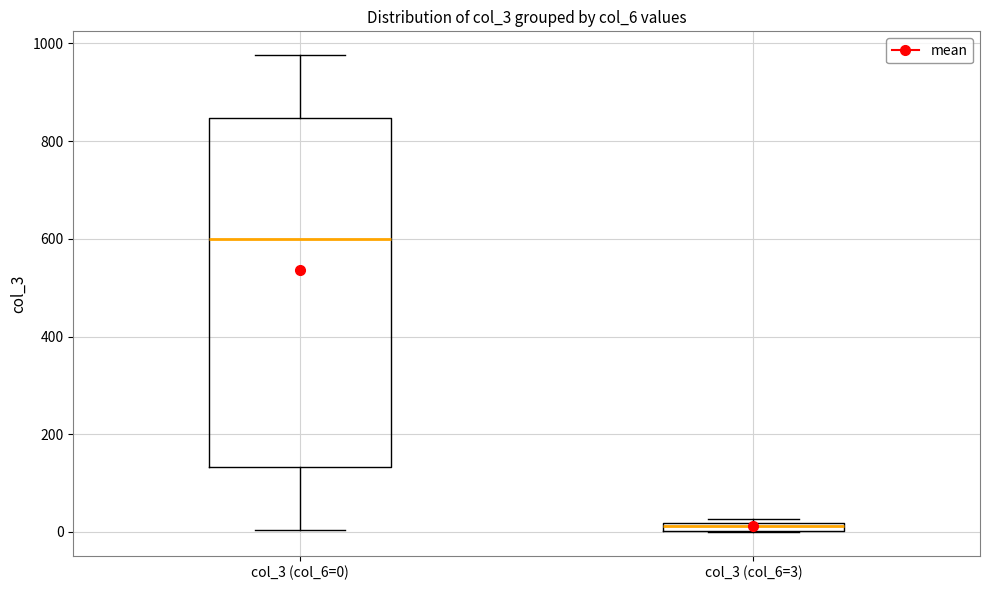

Which box's median line is the lowest?

col_3 (col_6=3)